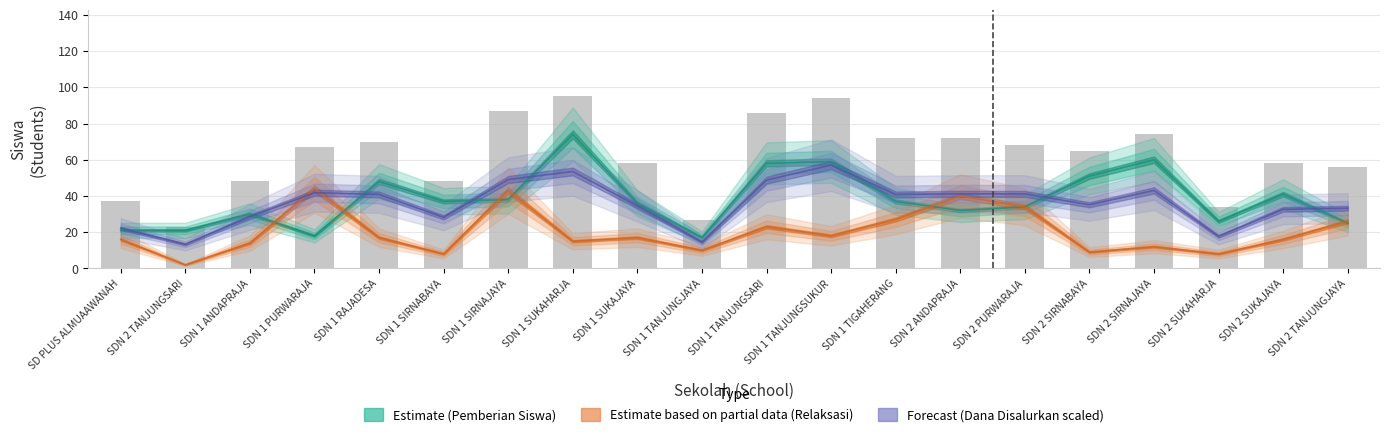

What is the sum of all values?

1239